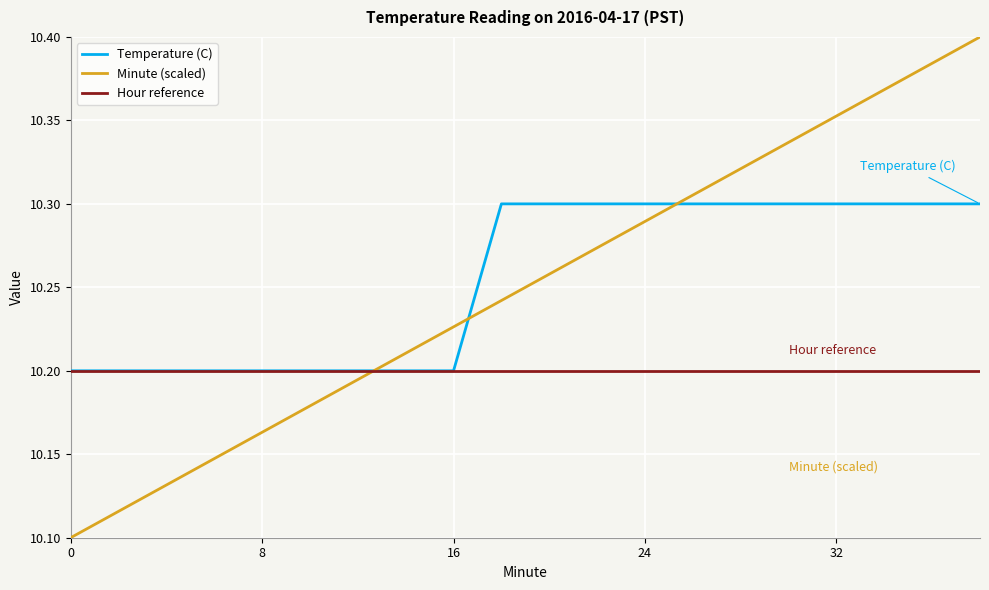

Which series has the largest range (max minus min)?

Minute (scaled)